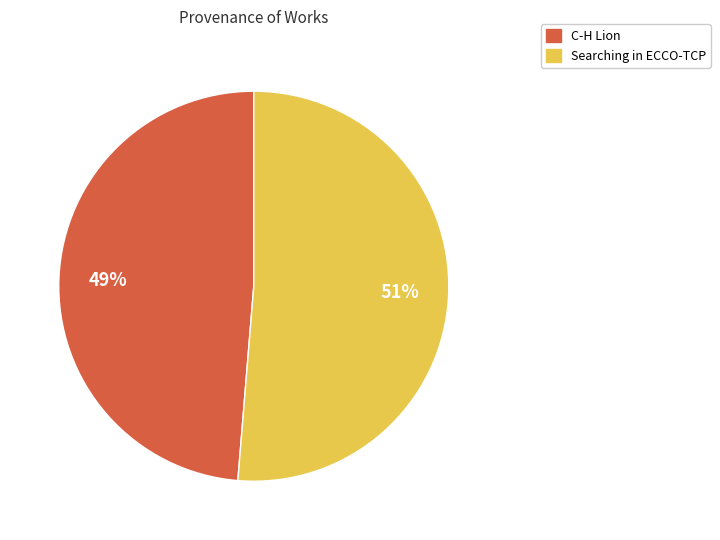

To the nearest percent, what portion does Searching in ECCO-TCP represent?

51%